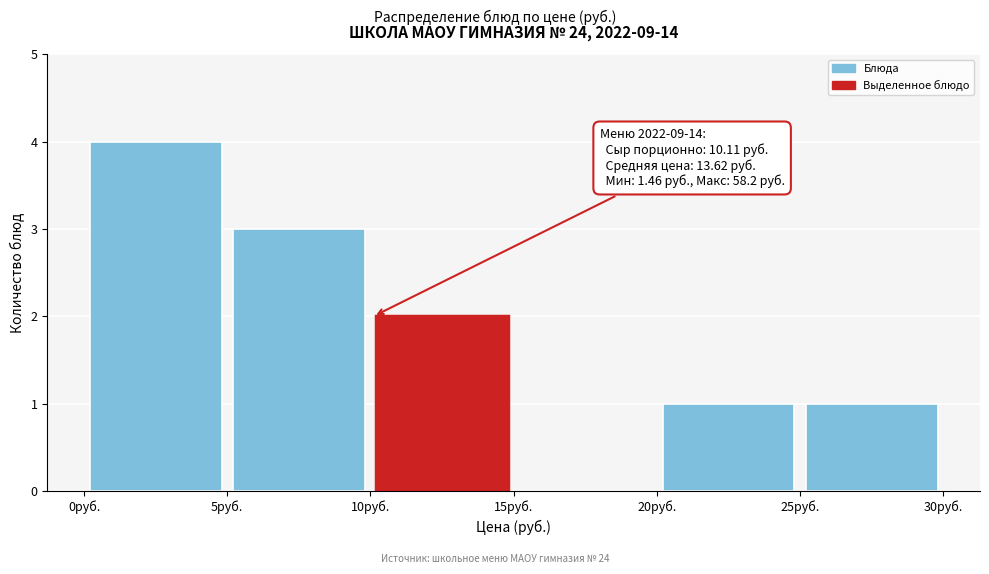

Which range on the x-axis has the tallest bar?

0 to 5